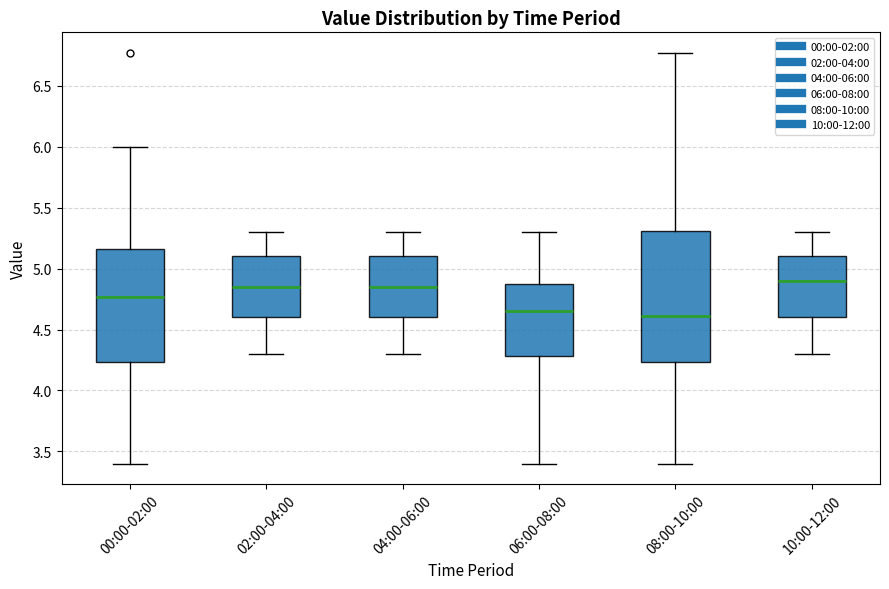

Reading left to right, read every box against the y-axis: the position of its median line, the range the box covers, and the ends of its whiskers. The values are not printed on the chart, so give them approximately, as read against the axis.

00:00-02:00: median 4.75, box 4.25 to 5.15, whiskers 3.40 to 6.00
02:00-04:00: median 4.85, box 4.60 to 5.10, whiskers 4.30 to 5.30
04:00-06:00: median 4.85, box 4.60 to 5.10, whiskers 4.30 to 5.30
06:00-08:00: median 4.65, box 4.30 to 4.90, whiskers 3.40 to 5.30
08:00-10:00: median 4.60, box 4.25 to 5.30, whiskers 3.40 to 6.75
10:00-12:00: median 4.90, box 4.60 to 5.10, whiskers 4.30 to 5.30